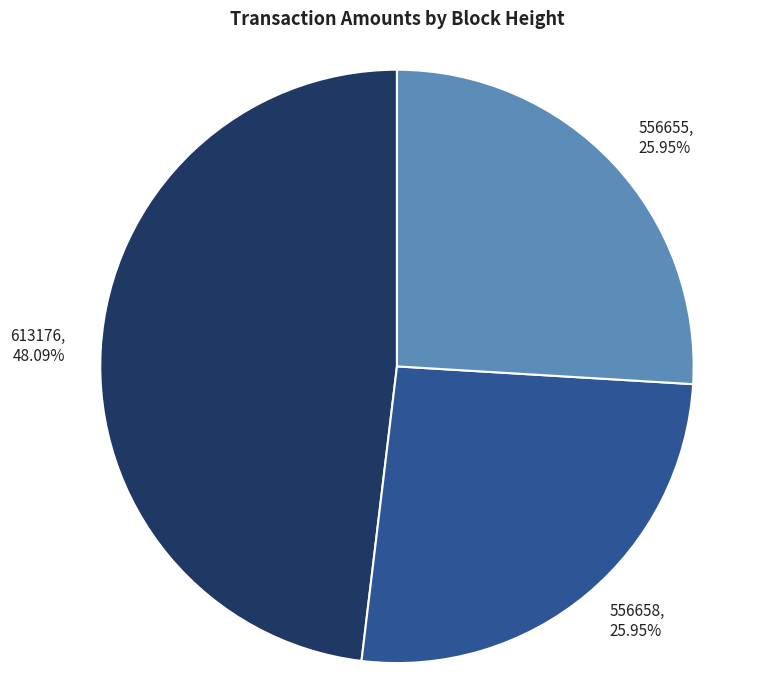

Is 556655 the majority of the pie?

No